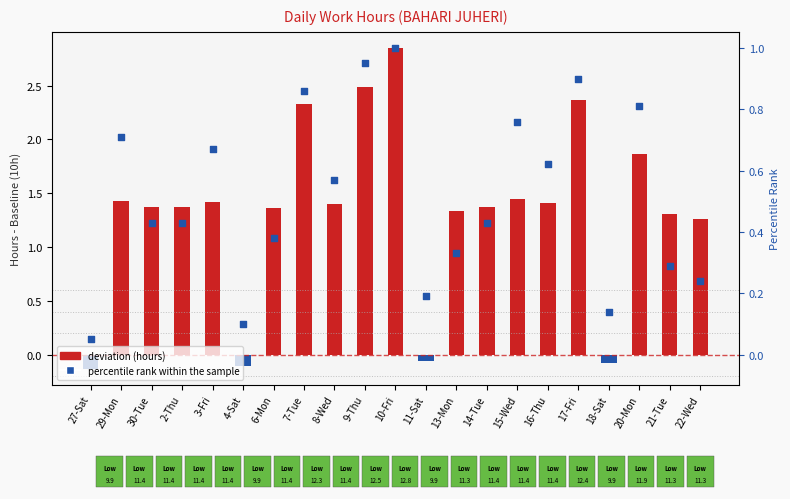

What is the total value across all series at 20-Mon?

2.7